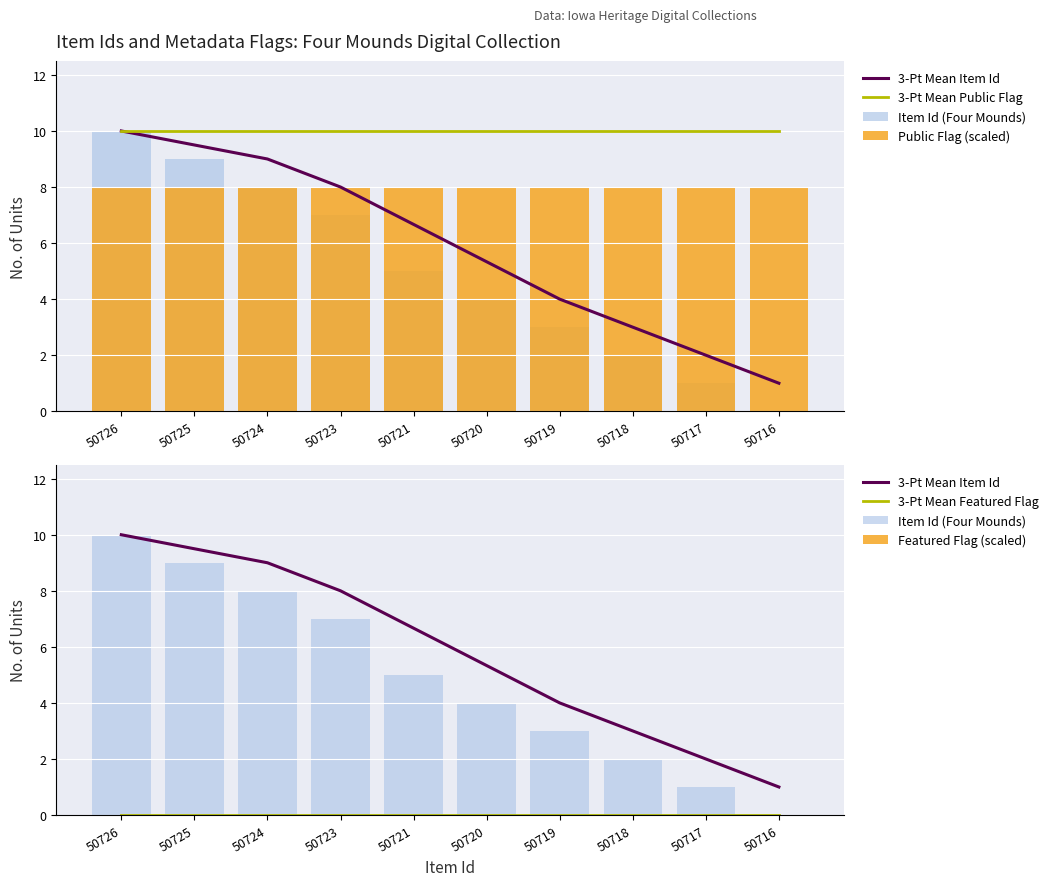

At which category is the sum across all series the highest?

50726